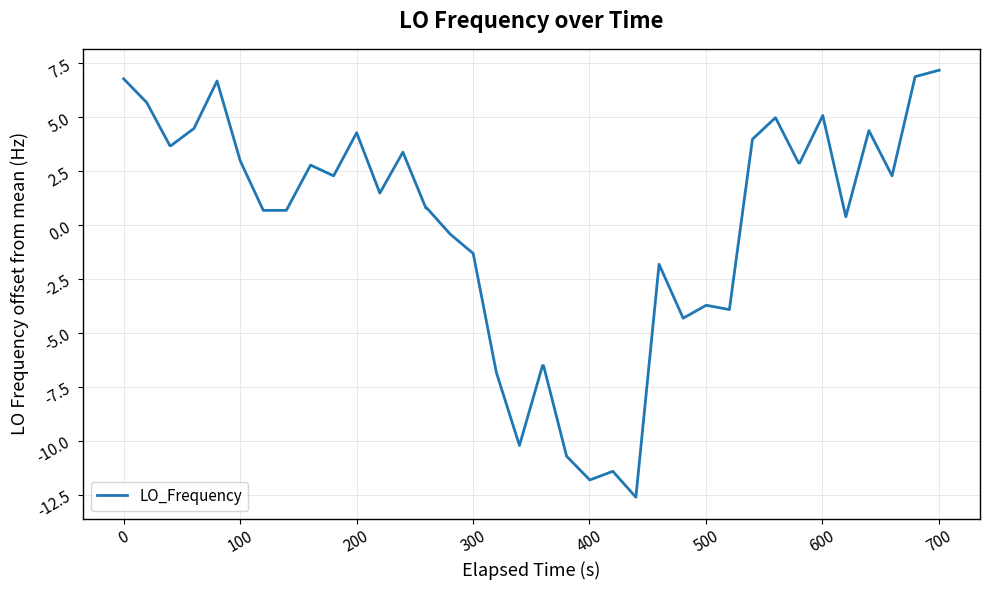

What is the difference between the maximum and minimum values?

19.8